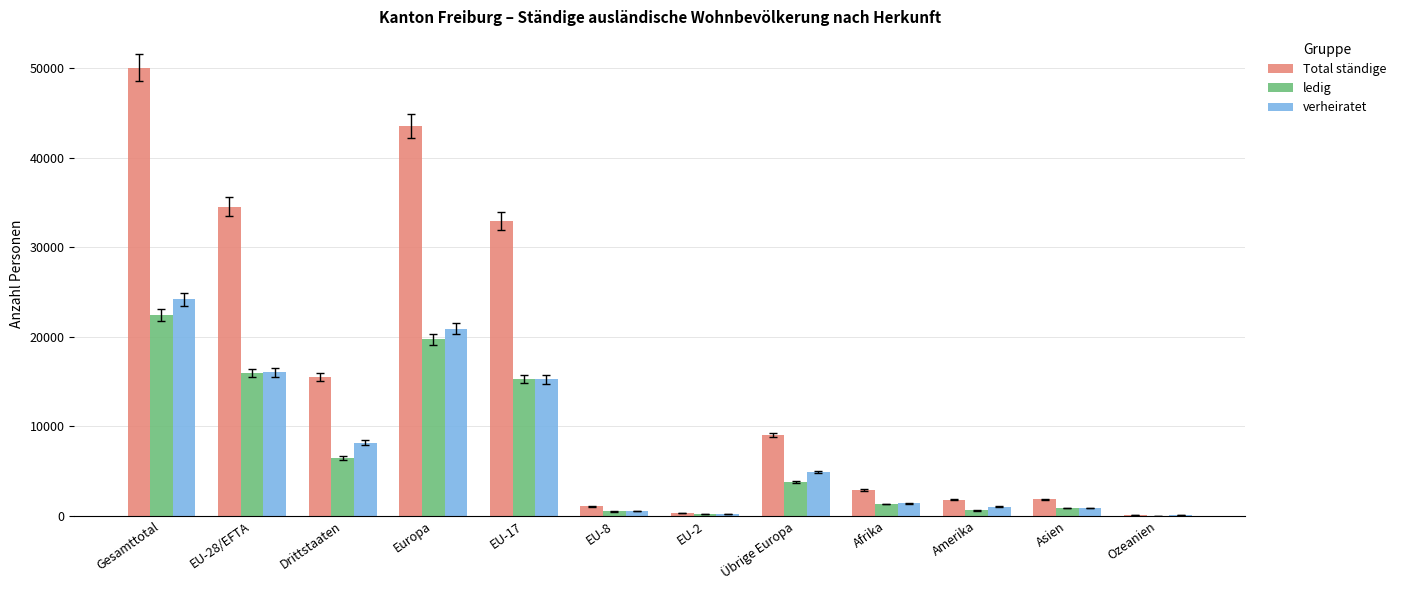

Read the verheiratet value at EU-8, to the nearest 100.

500